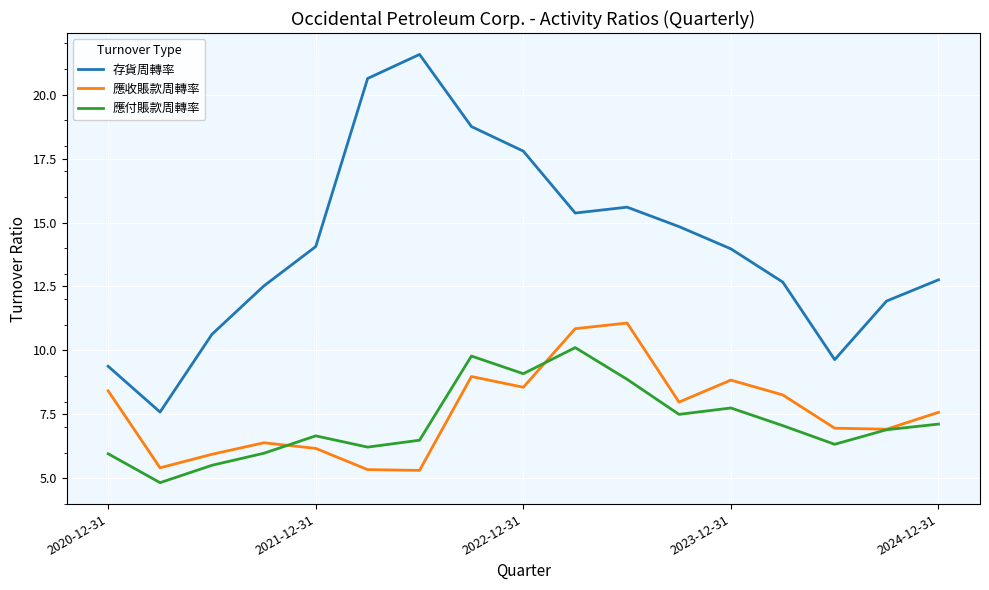

Which series has the widest spread of values?

存貨周轉率